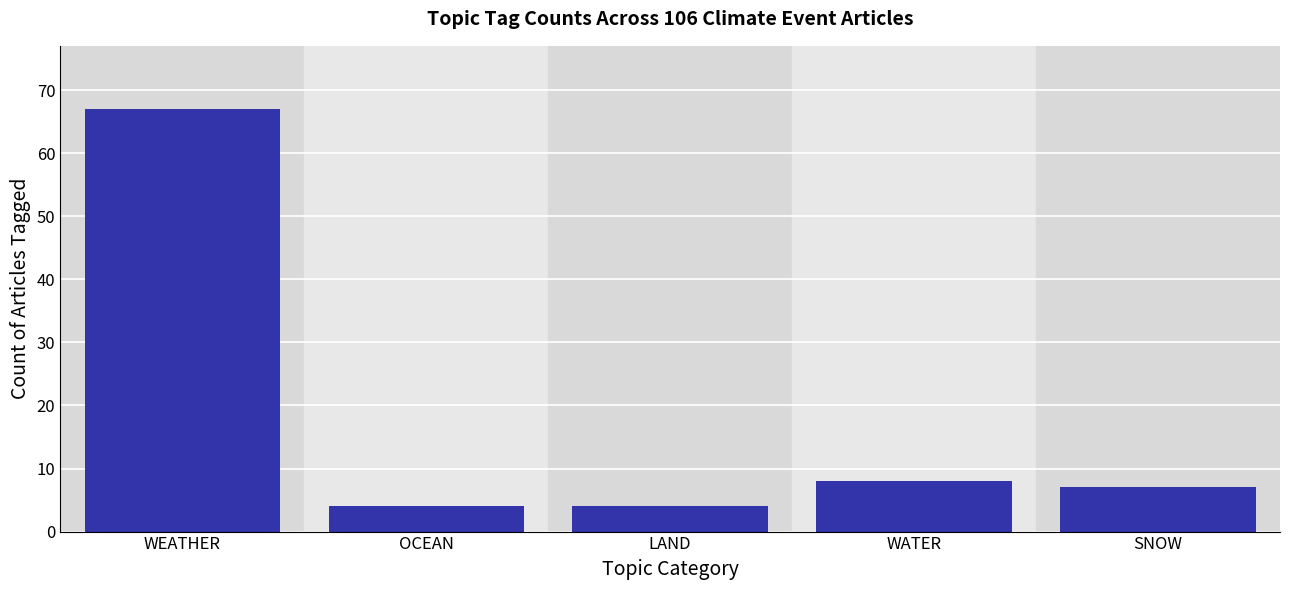

Reading left to right, transcribe all the data shown in this chart.

WEATHER=67	OCEAN=4	LAND=4	WATER=8	SNOW=7